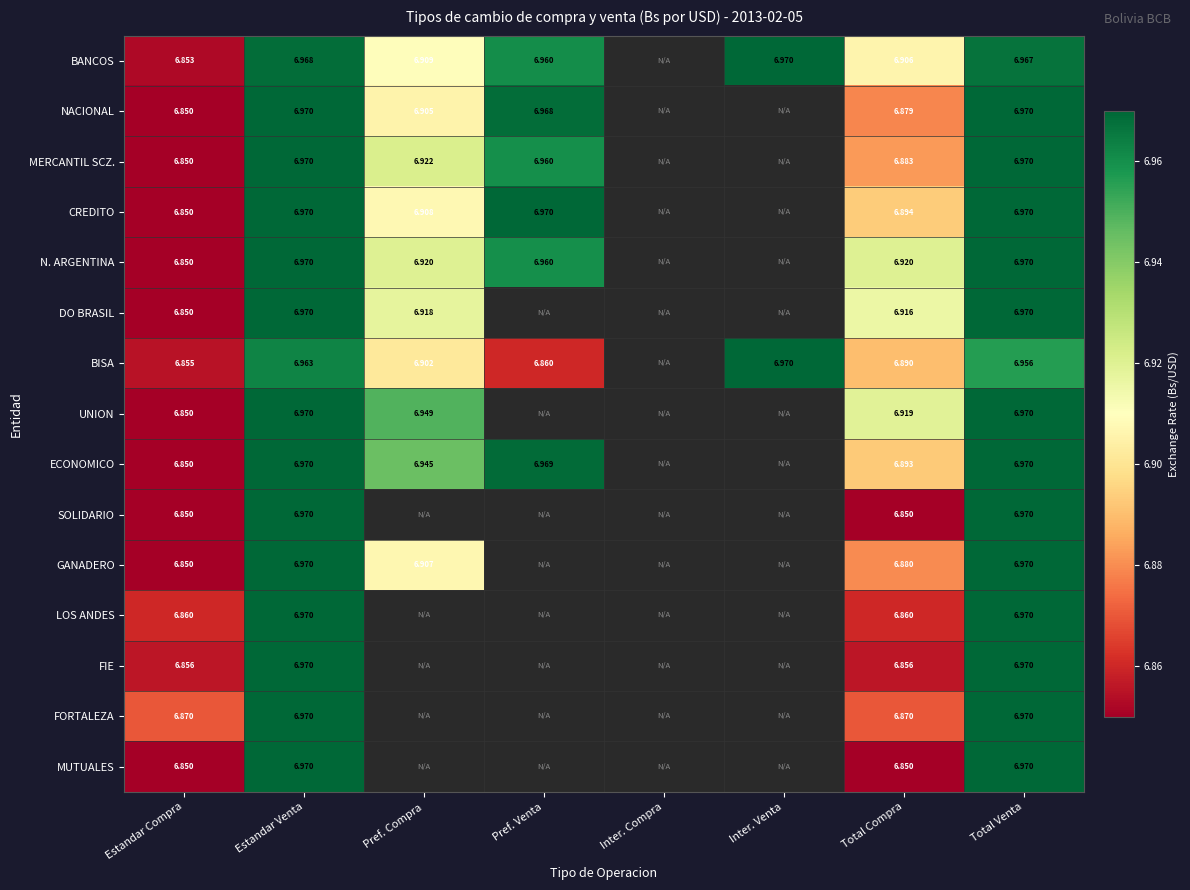

What is the greatest value displayed?

7.0